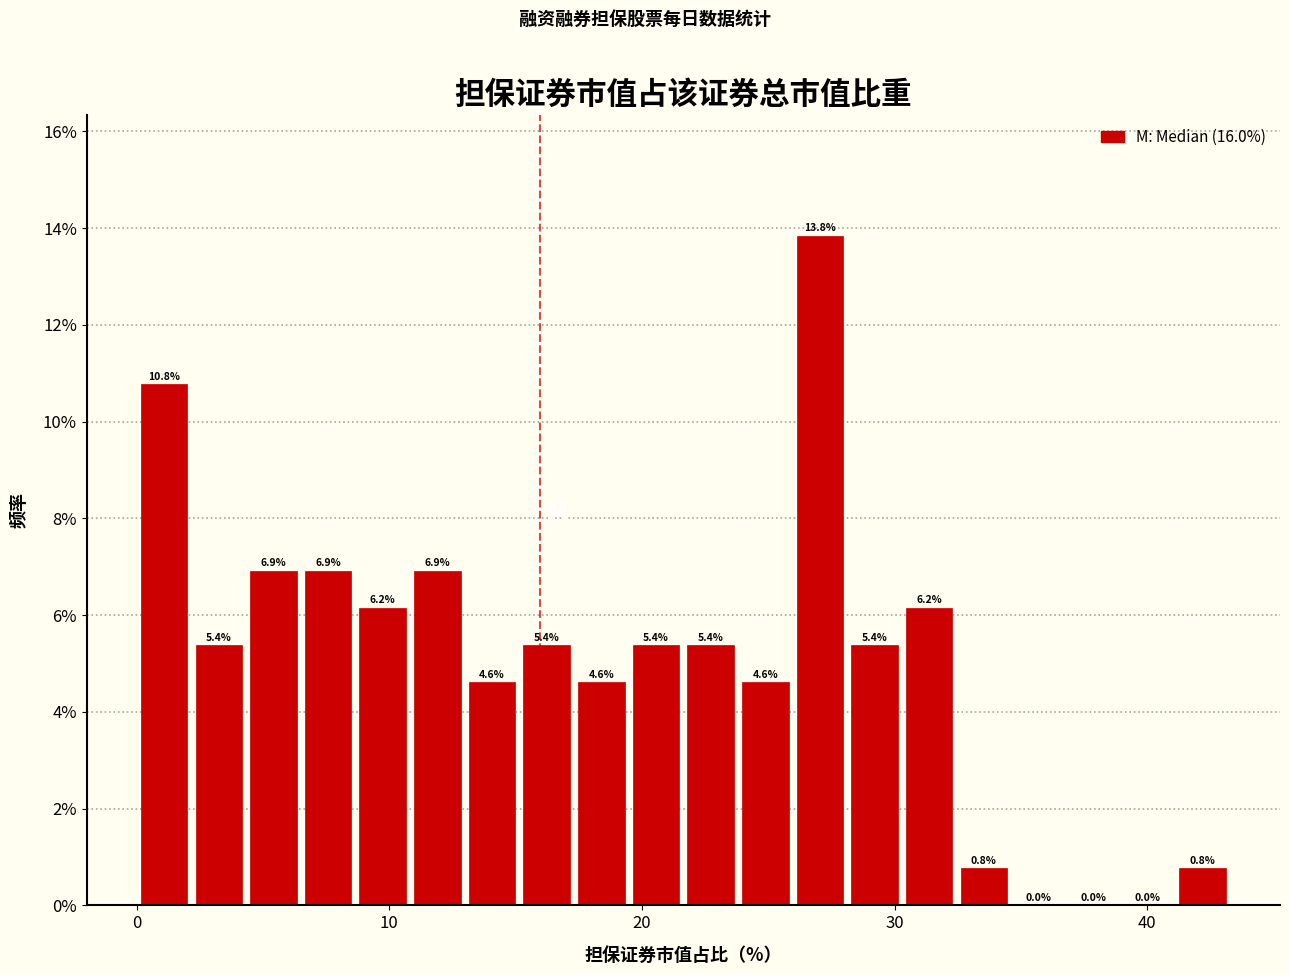

Read against the x-axis, roughly where is the centre of the tallest bar?

27